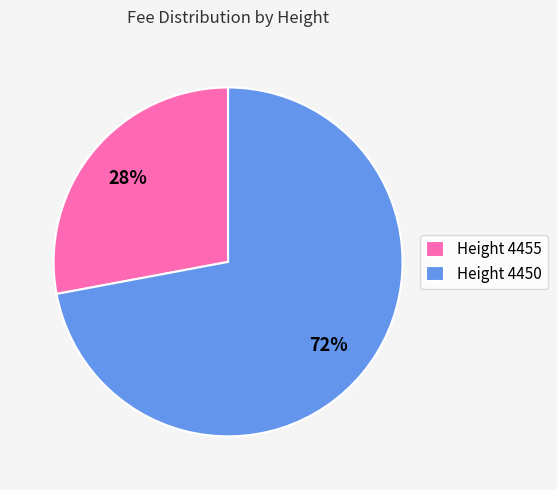

Rank the categories by value from lowest to highest.

Height 4455, Height 4450